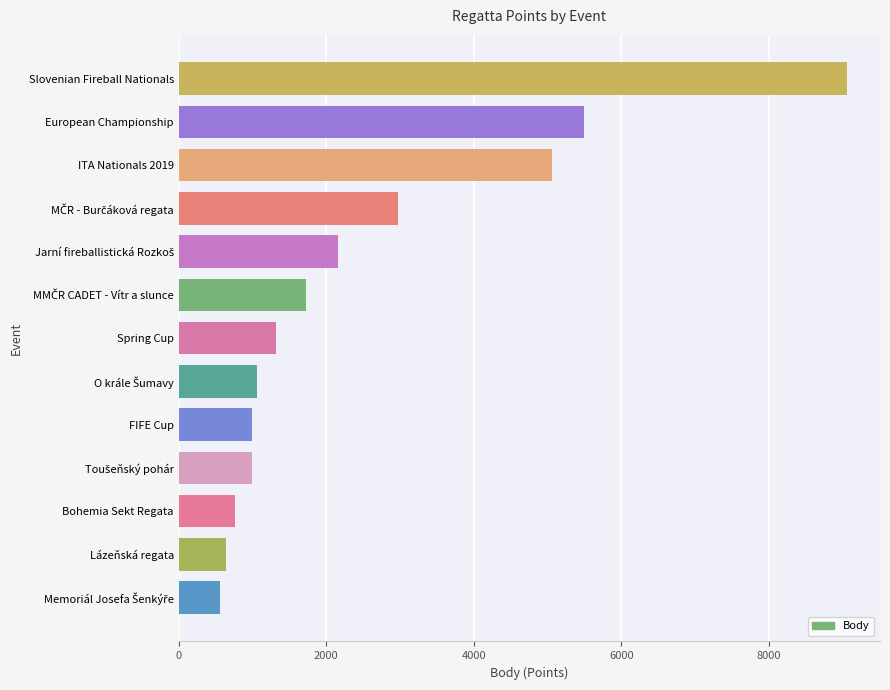

Are the bars horizontal?

Yes